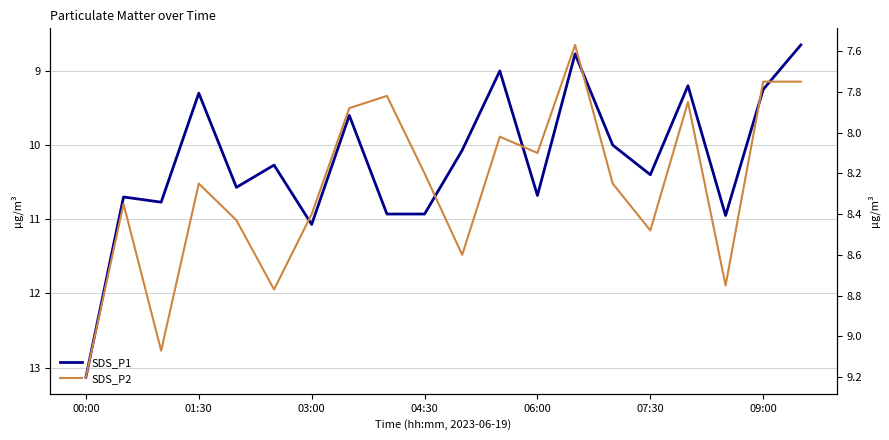

Rank the series at 7 from lowest to highest value.

SDS_P2, SDS_P1